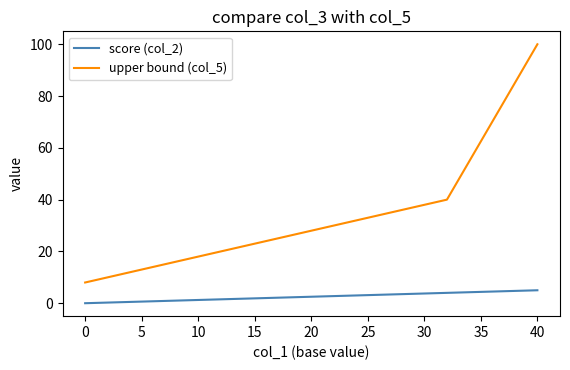

Which series has the widest spread of values?

upper bound (col_5)